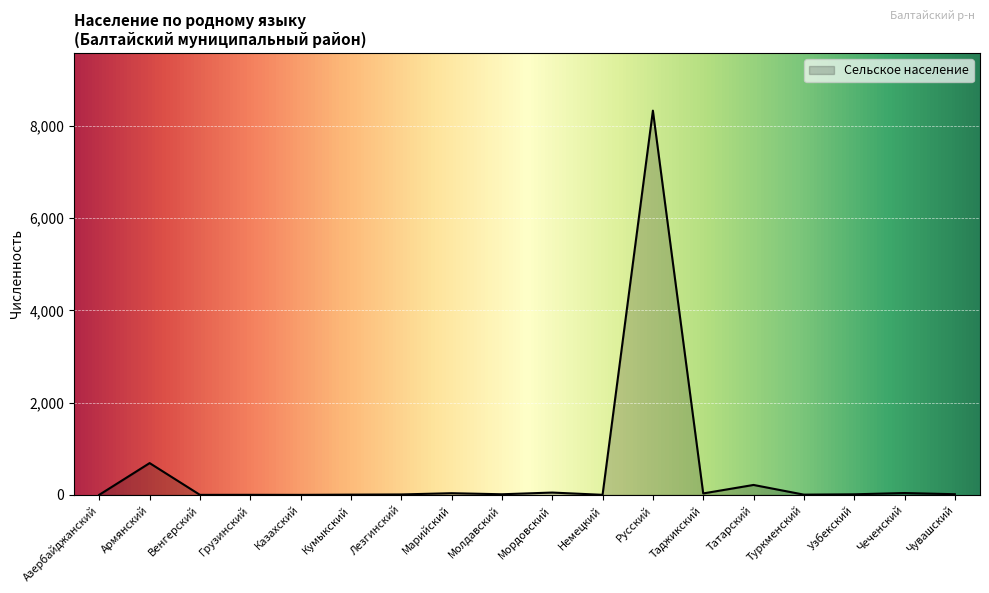

Where is the data nearest to the value 4167?

Армянский